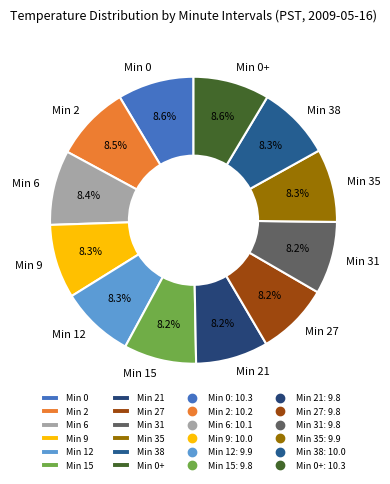

How much of the chart is everything except Min 27?

91.7%